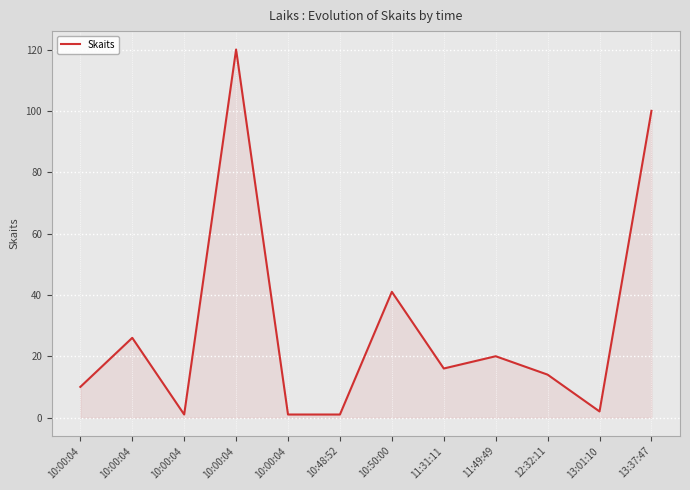

Rank the categories by value from lowest to highest.

10:00:04, 10:00:04, 10:48:52, 13:01:10, 10:00:04, 12:32:11, 11:31:11, 11:49:49, 10:00:04, 10:50:00, 13:37:47, 10:00:04